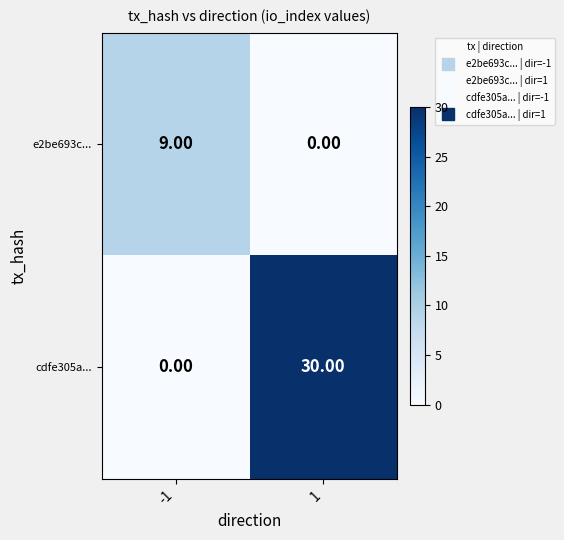

At how many categories does at least one series exceed 3?

2